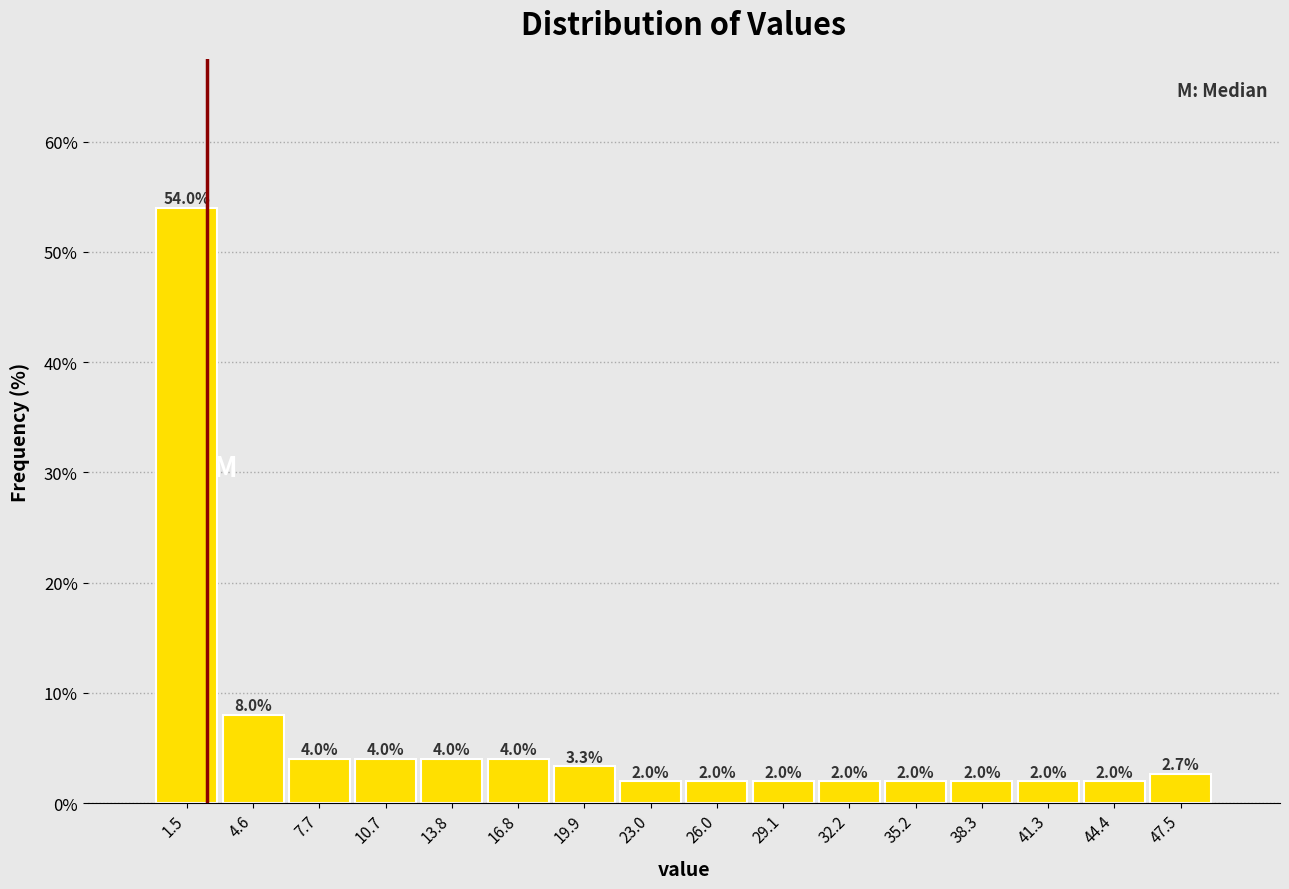

How tall is the bar that spans 12.5 to 15.5 on the x-axis? The bar edges are not printed on the chart, so give them approximately, as read against the axis.

4.0